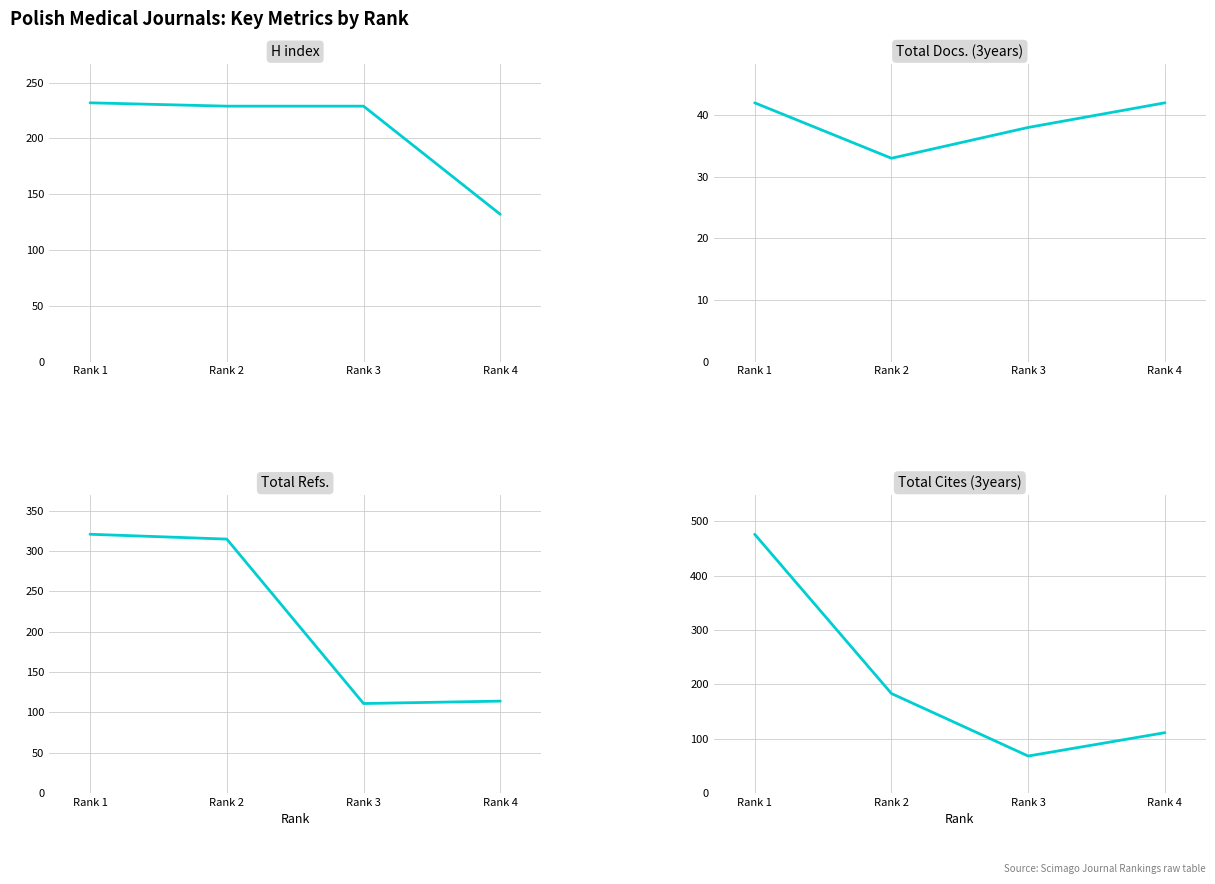

The value of Total Refs. at Rank 4 is 114. True or false?

True